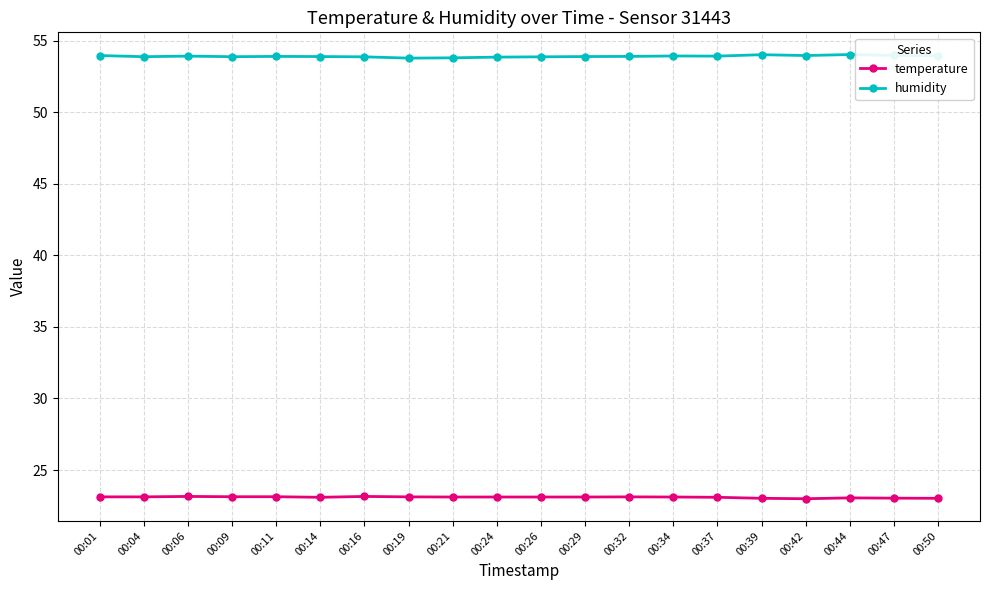

Rank the series by their maximum value, from highest to lowest.

humidity, temperature